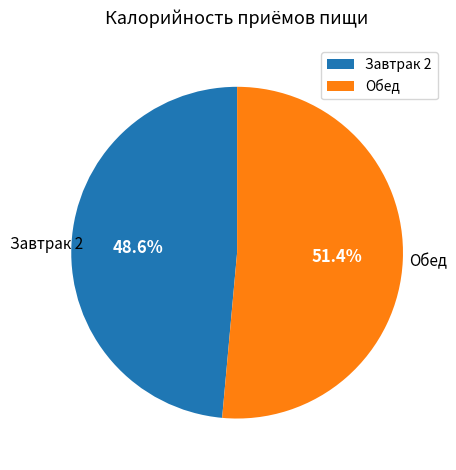

Does Завтрак 2 account for over 50% of the chart?

No